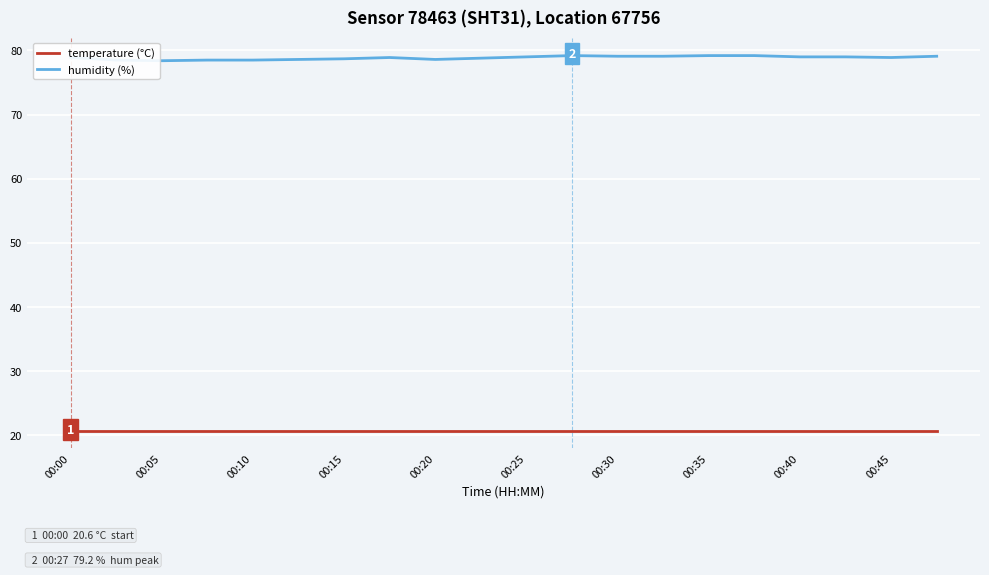

Rank the series by their average value, from lowest to highest.

temperature (°C), humidity (%)